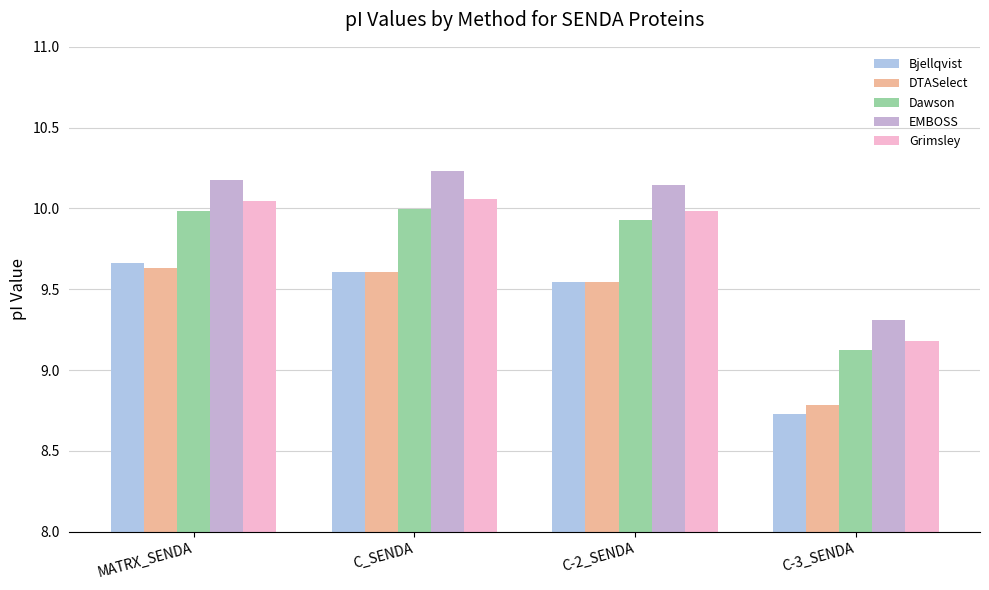

The Dawson series shows 10.0 at MATRX_SENDA. True or false?

True